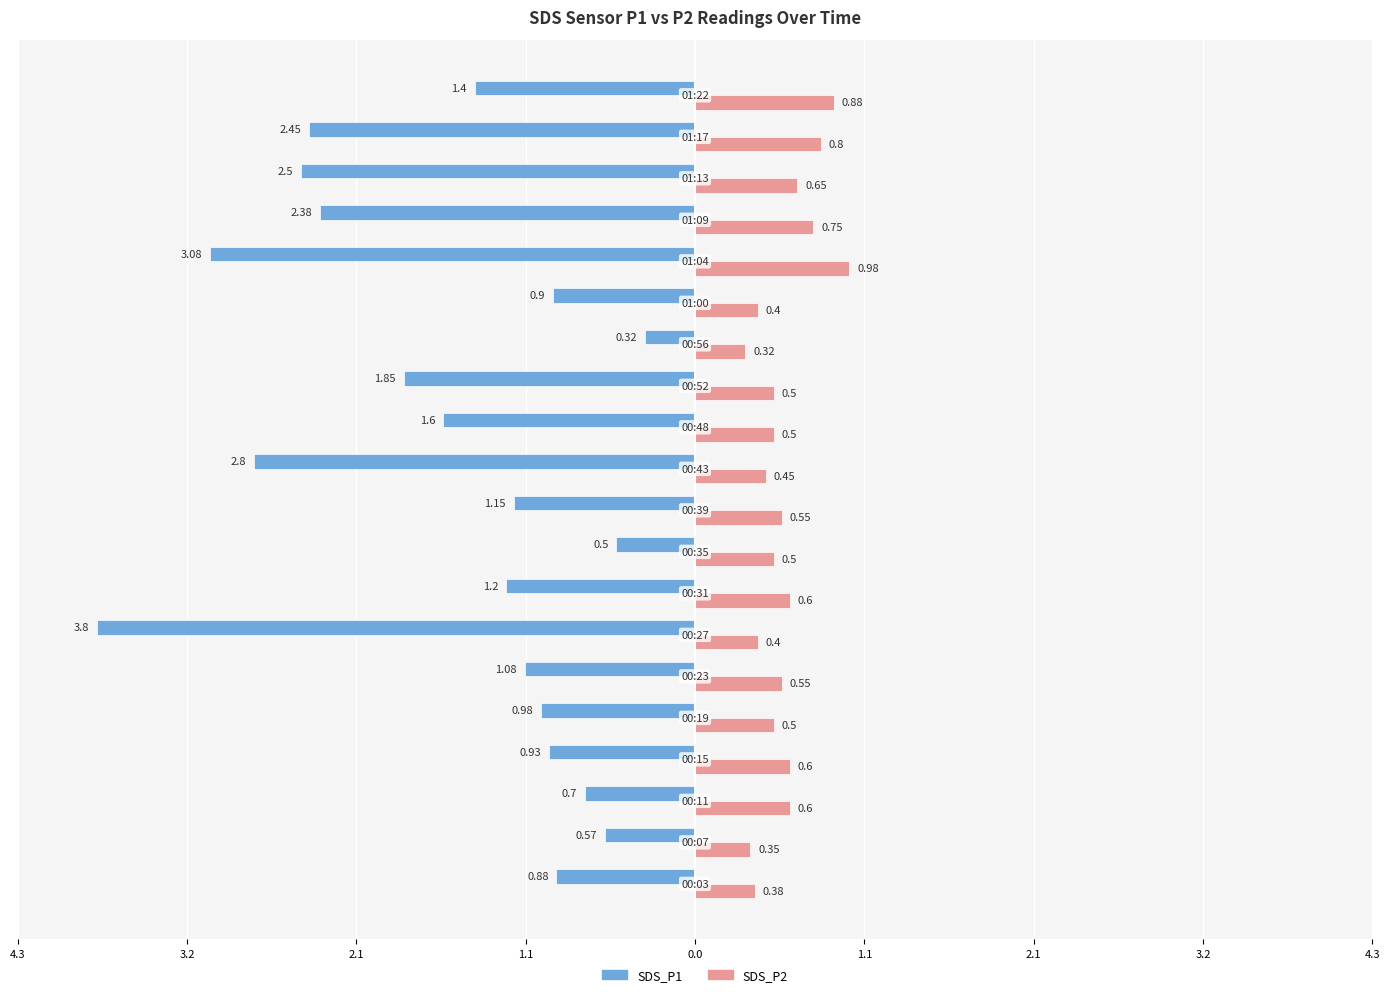

What are all the series names shown in the legend?

SDS_P1, SDS_P2